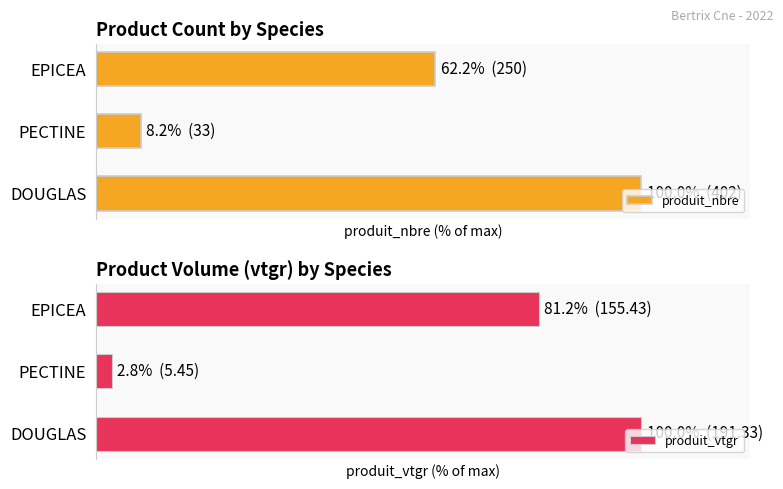

What is the maximum value shown in the chart?

100.0